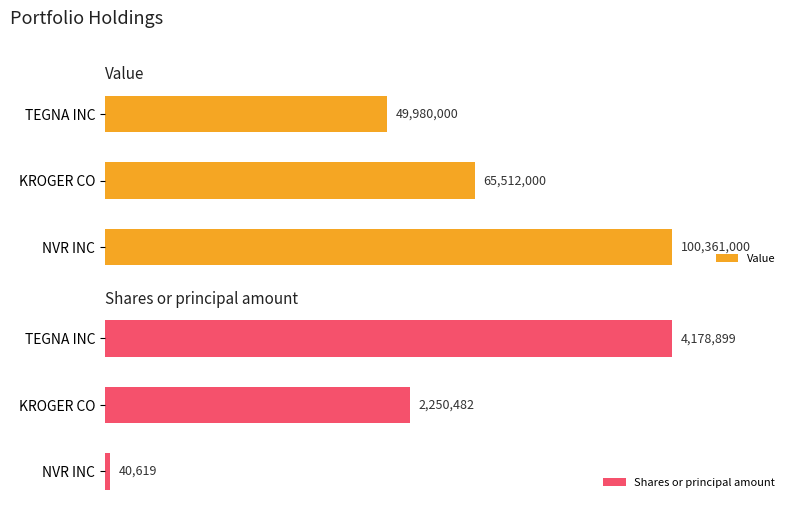

Which series has the largest total across all categories?

Value